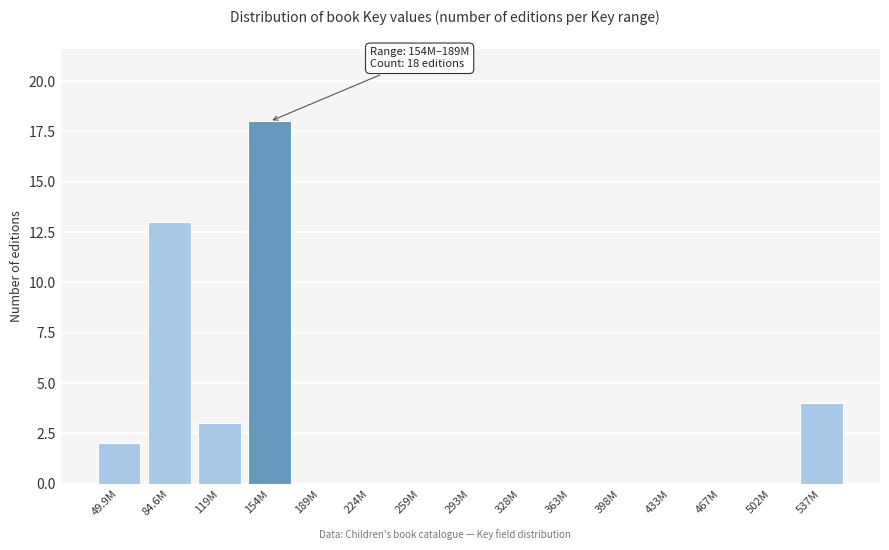

Reading left to right, list all the values displayed in this chart.

49.9M=2	84.6M=13	119M=3	154M=18	189M=0	224M=0	259M=0	293M=0	328M=0	363M=0	398M=0	433M=0	467M=0	502M=0	537M=4